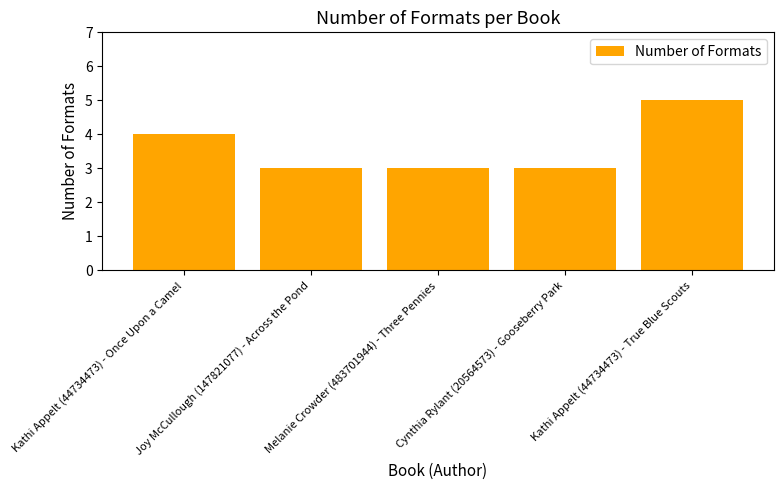

What is the value of the 2nd bar from the left?

3